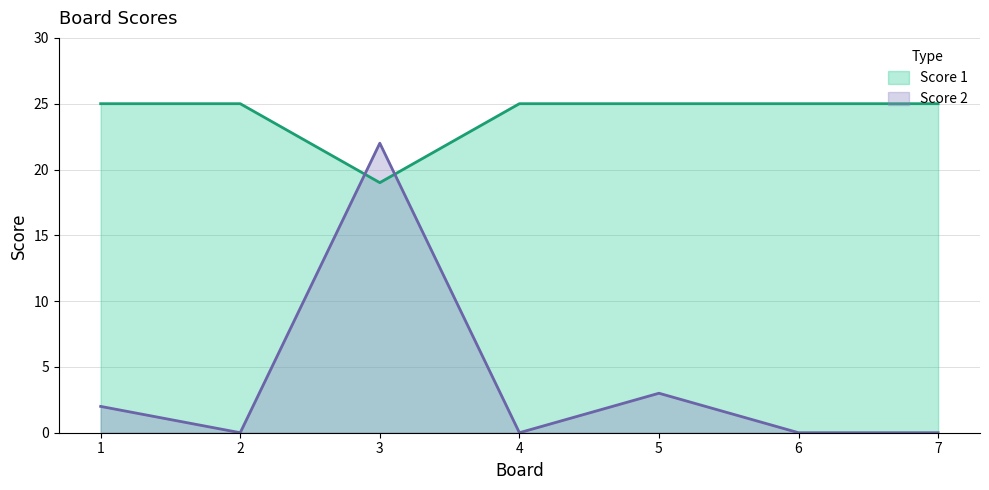

How many intersections are there between Score 2 and Score 1?

2